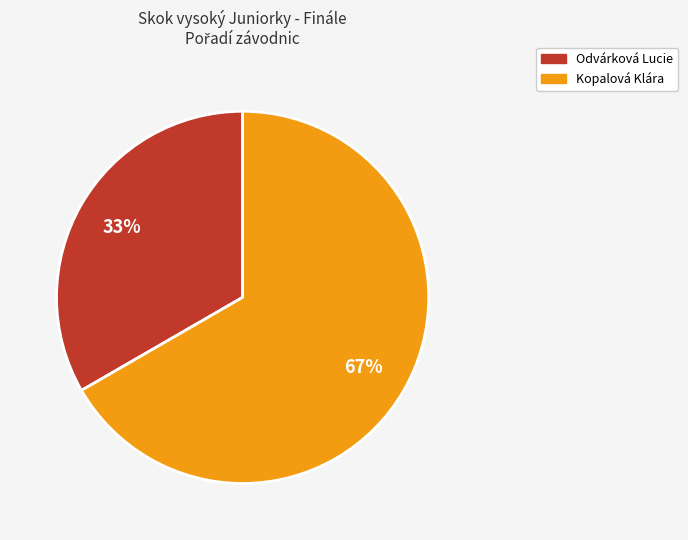

Is it true that Kopalová Klára is 67% of the pie?

True